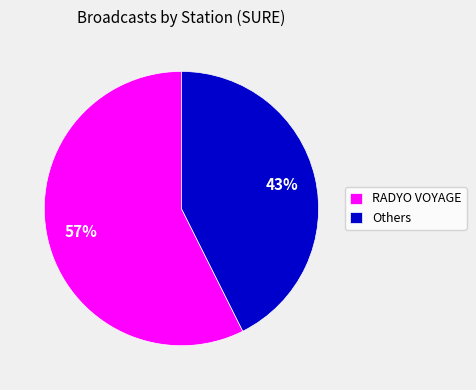

The Others slice represents 43% of the pie. True or false?

True